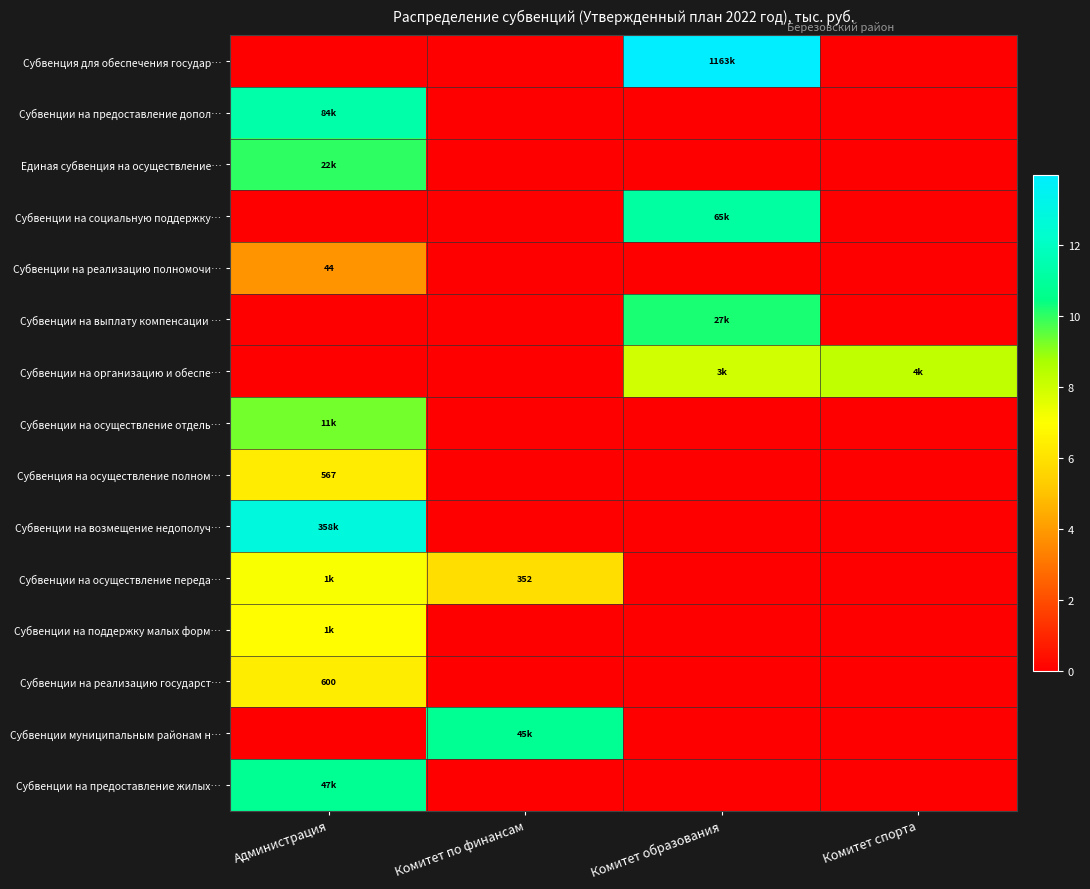

What value does the Субвенции на реализацию государст… series have at Администрация?

6.4